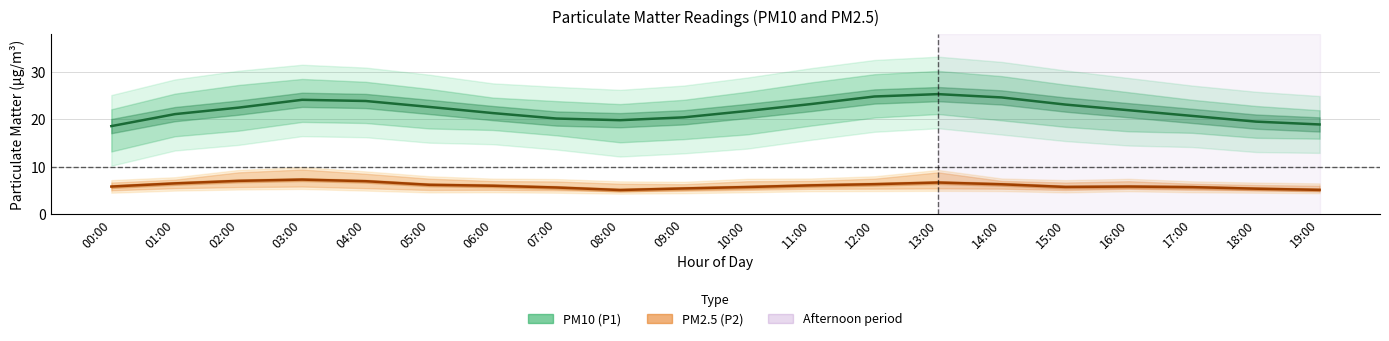

The value of PM2.5 (P2) at 08:00 is 5.1. True or false?

True